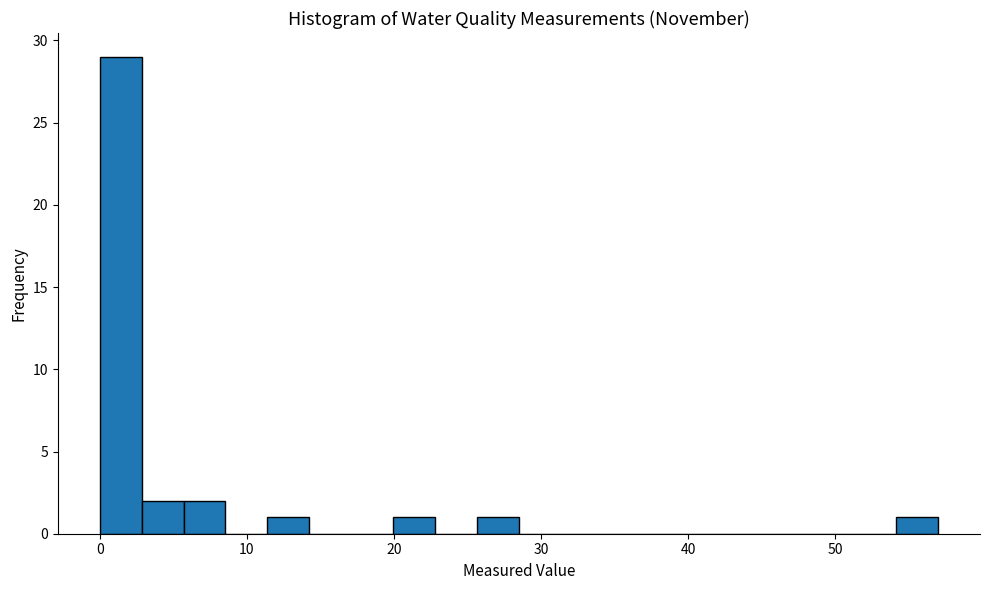

Read against the x-axis, roughly where is the centre of the tallest bar?

1